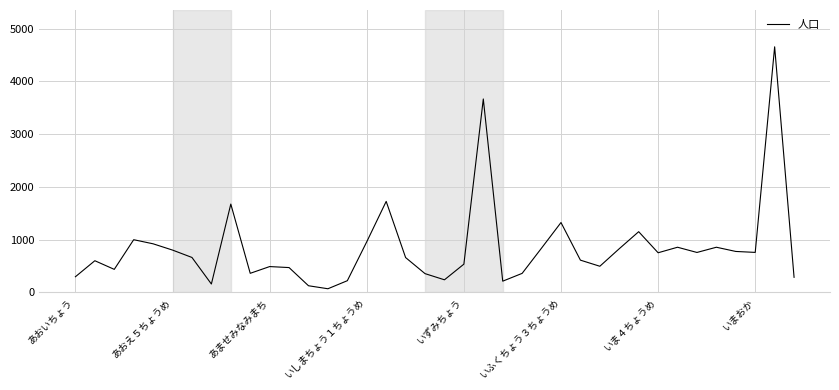

What is the sum of all values?

31872